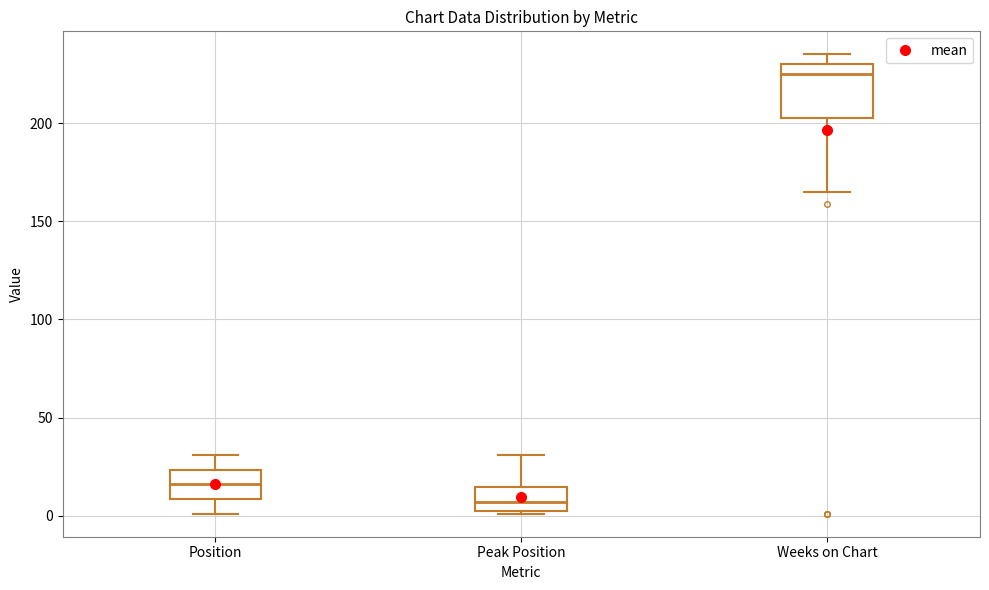

Which box has the lowest median line?

Peak Position